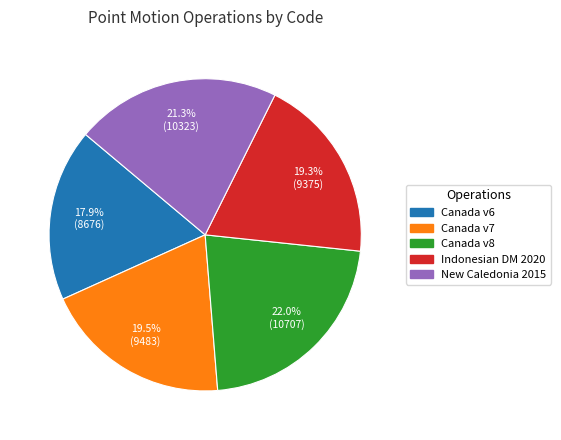

What percentage is NOT represented by Canada v7?

80.5%